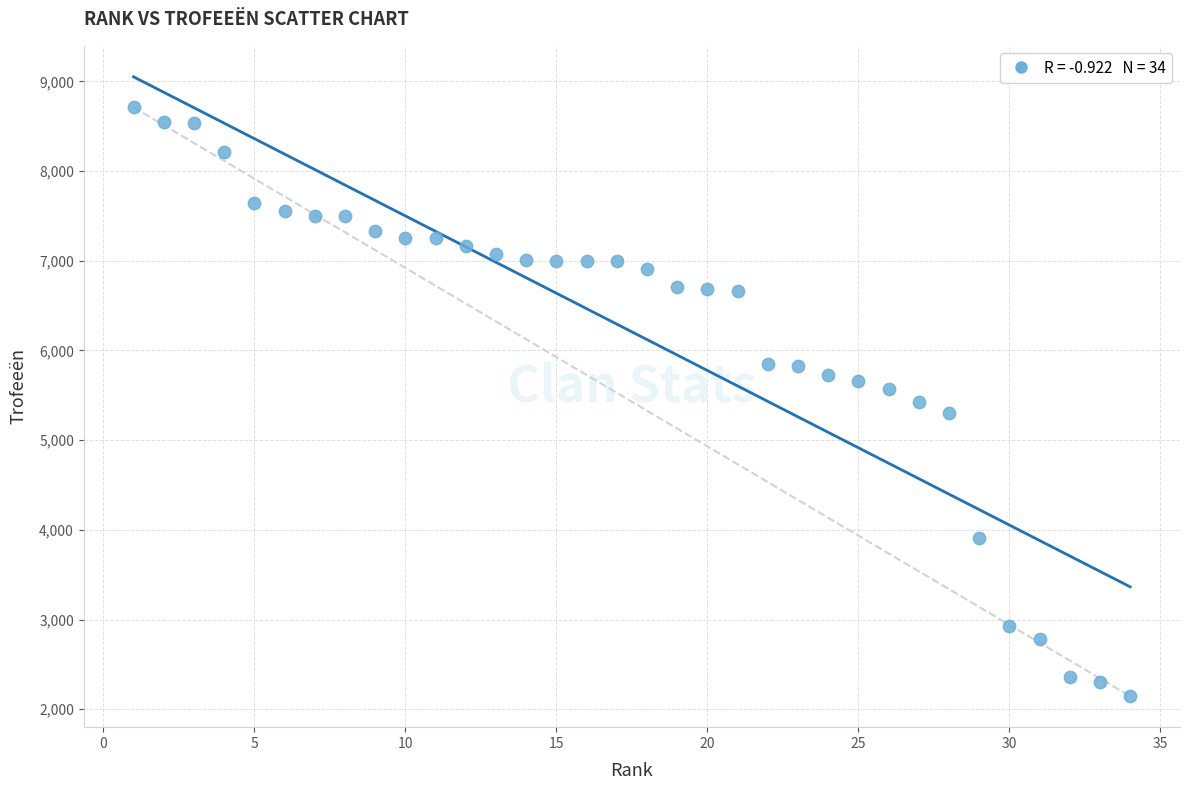

What is the range of Y values (max minus min)?

6565